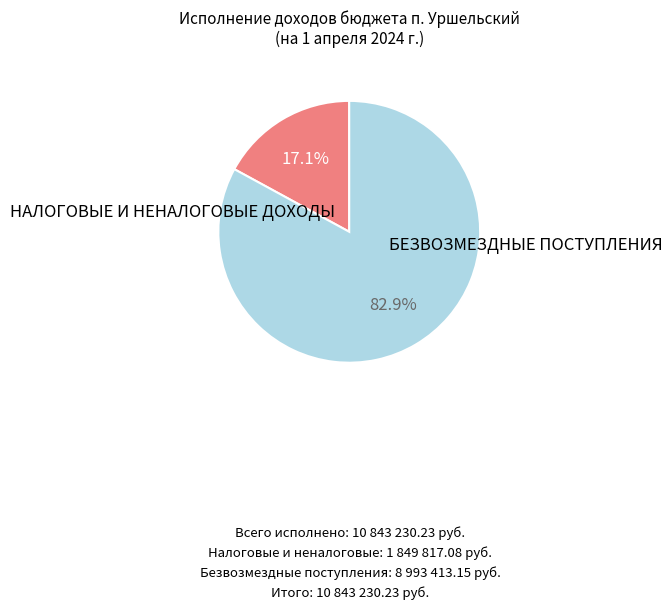

Is there any slice that represents more than half of the pie?

Yes